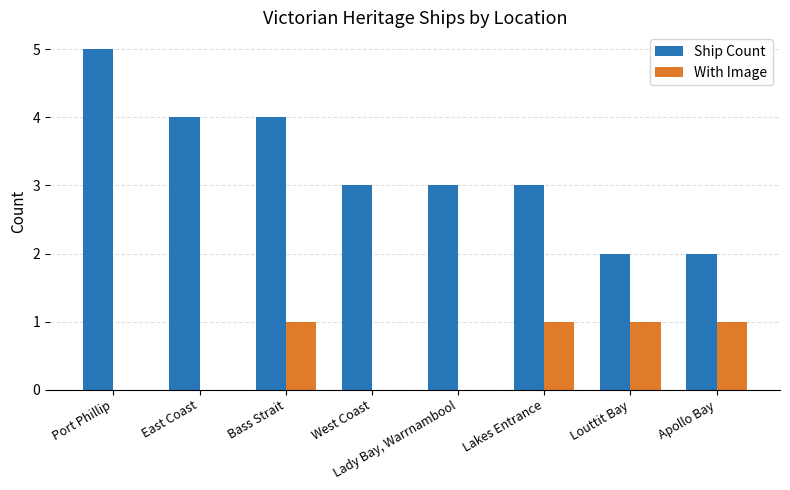

What is the greatest value displayed?

5